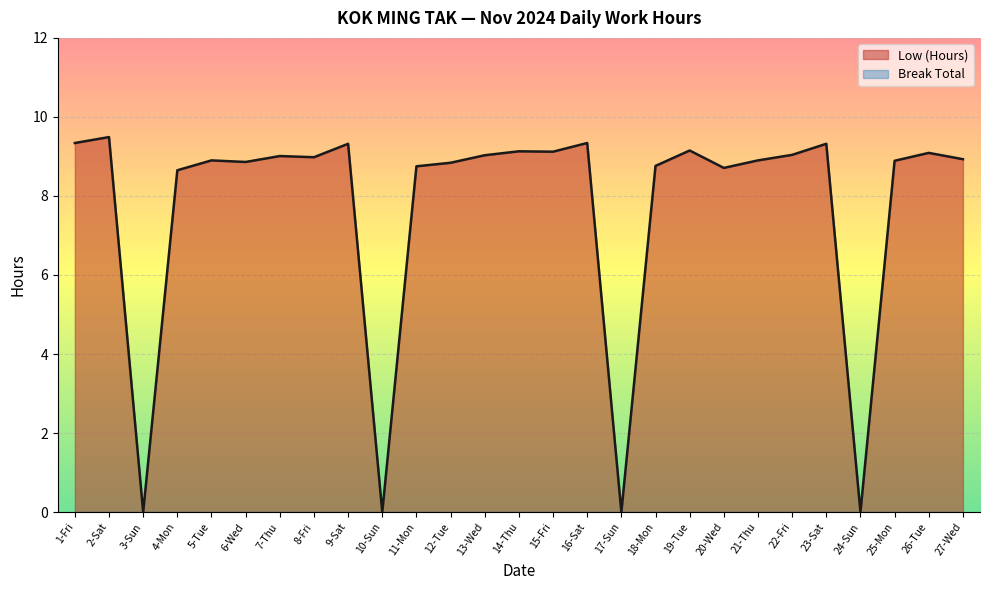

How many points are lower than both their immediate neighbors (excluding endpoints)?

8